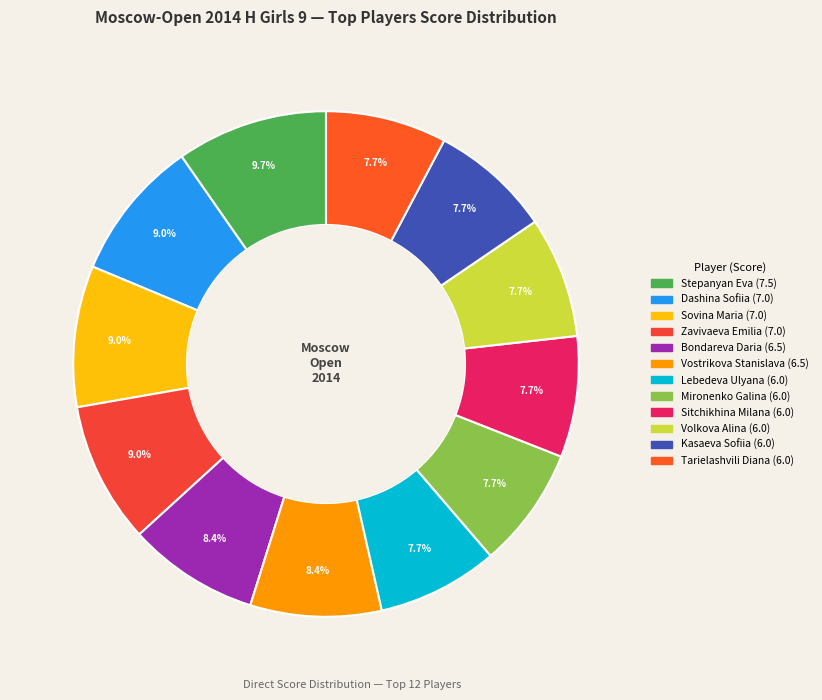

To the nearest percent, what is the difference between the largest and smallest slice percentages?

2%